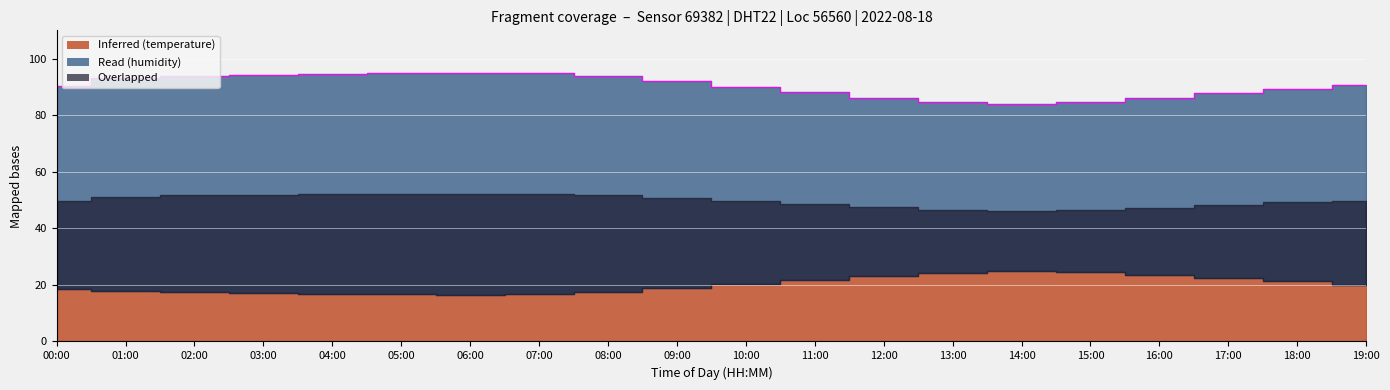

Which label corresponds to the largest value in the chart?

06:00